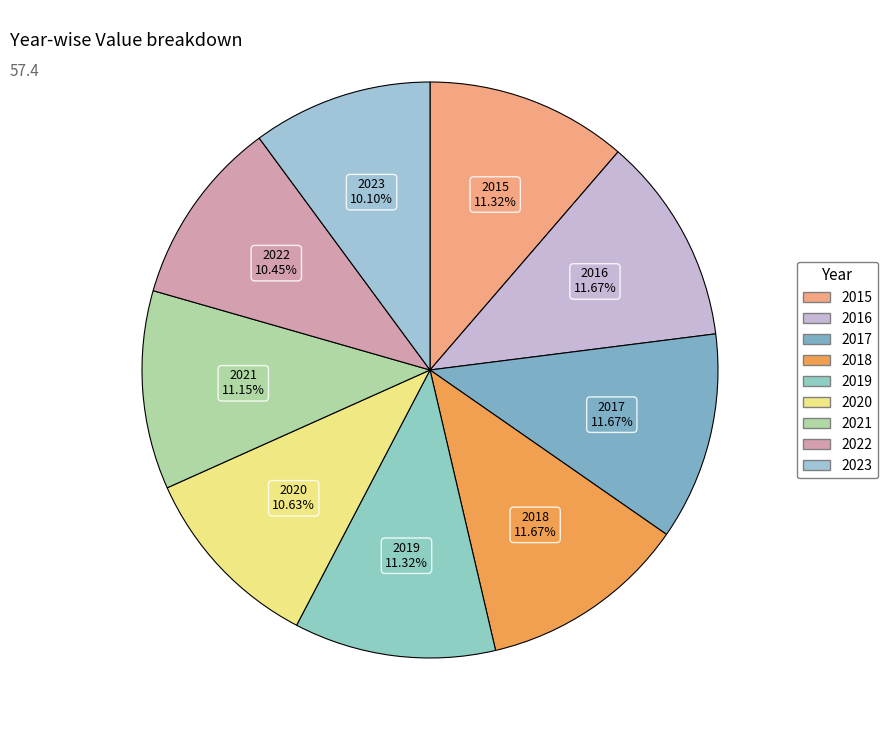

How many slices are in this pie chart?

9